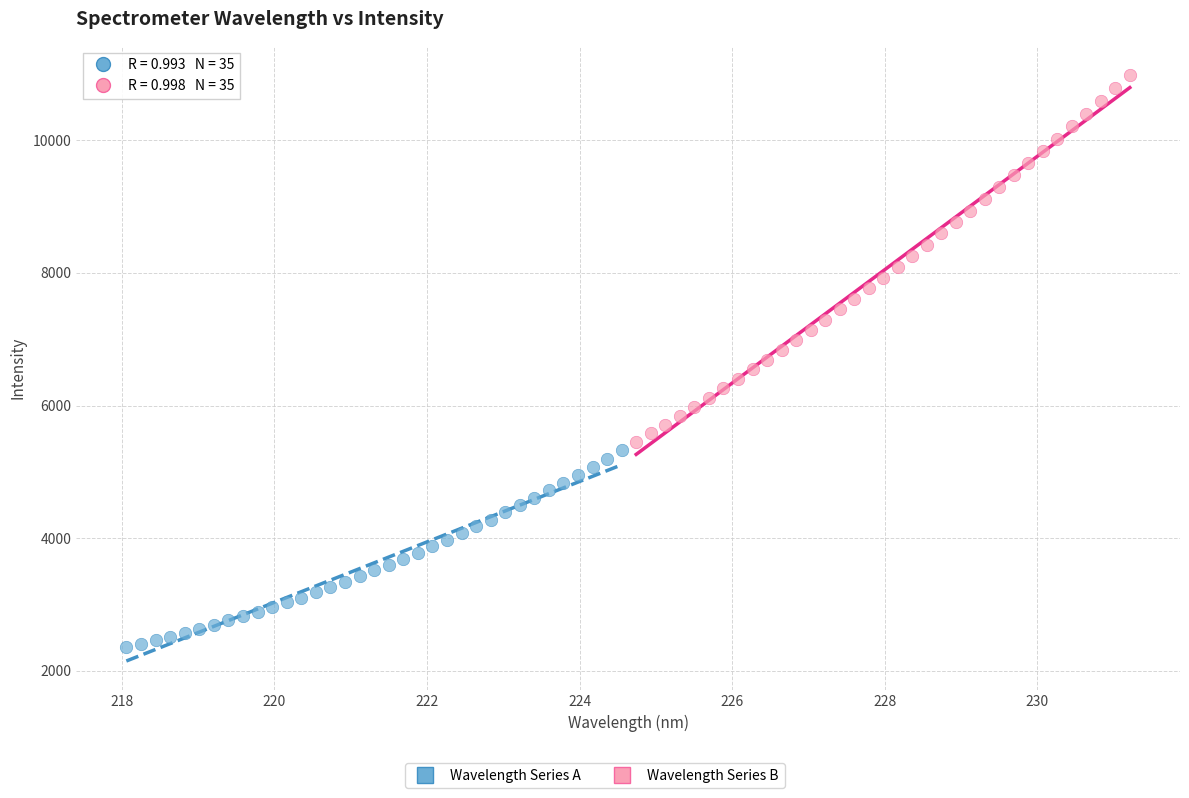

Which series reaches the maximum Y coordinate?

Wavelength Series B